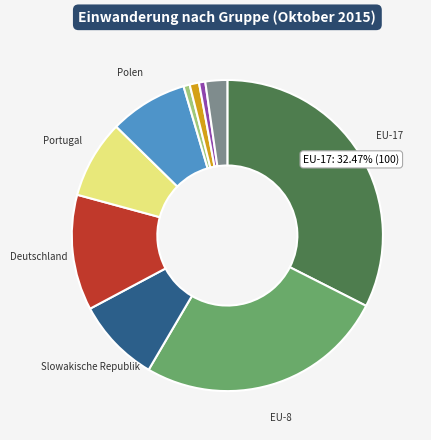

Count the number of slices in the pie.

10